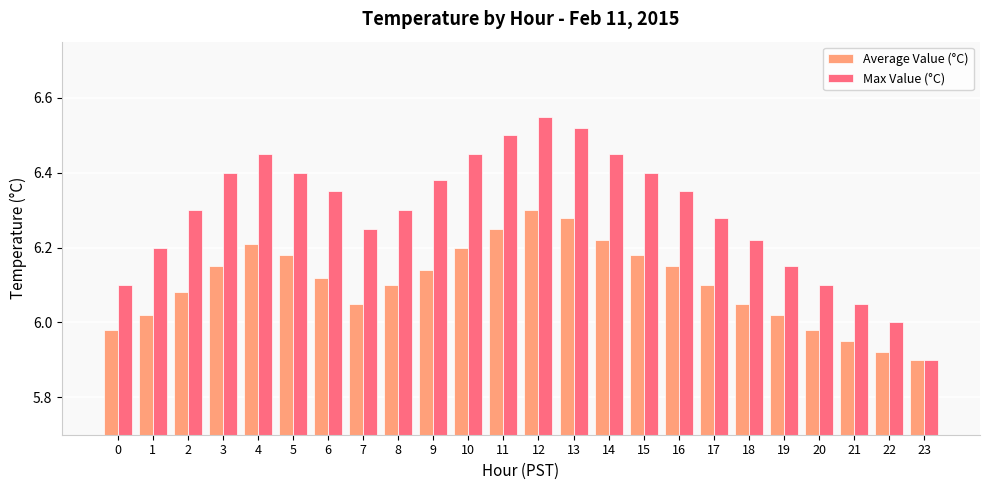

At which label does Max Value (°C) reach its peak?

12